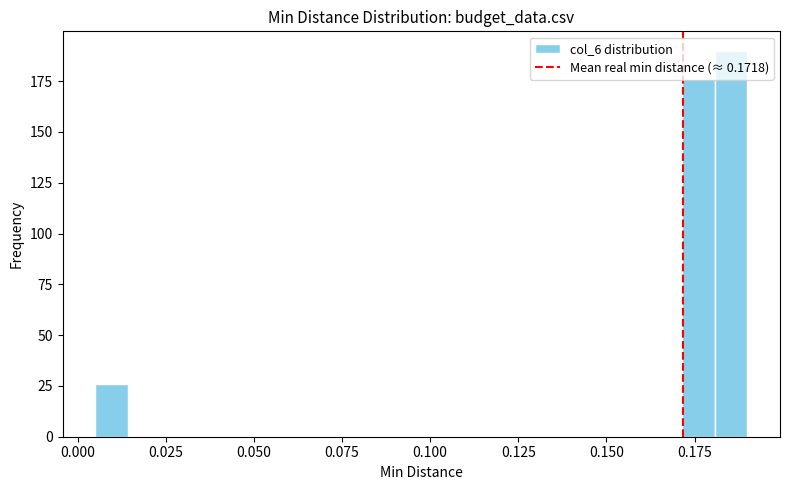

Around what value on the x-axis is the tallest bar? Give the approximate position of its centre, as read against the axis.

0.185